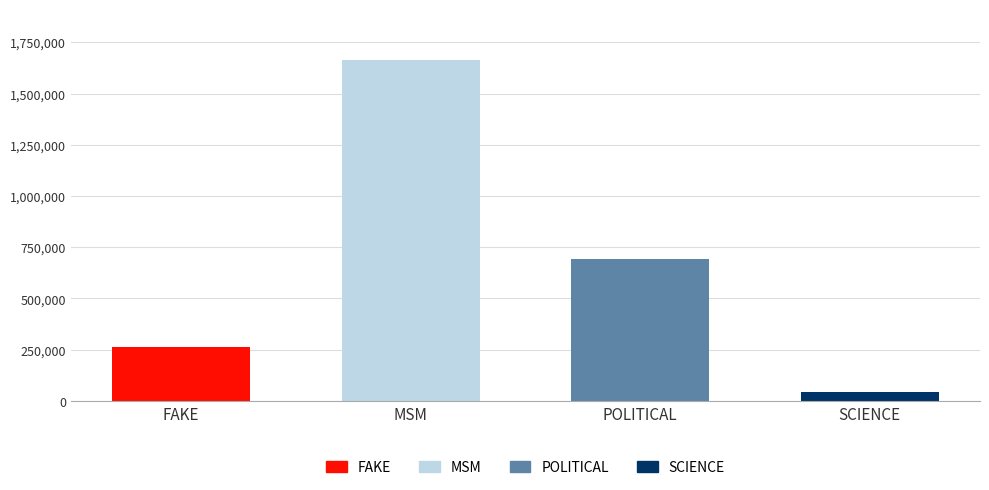

What is the sum of the values at FAKE and MSM?

1926723